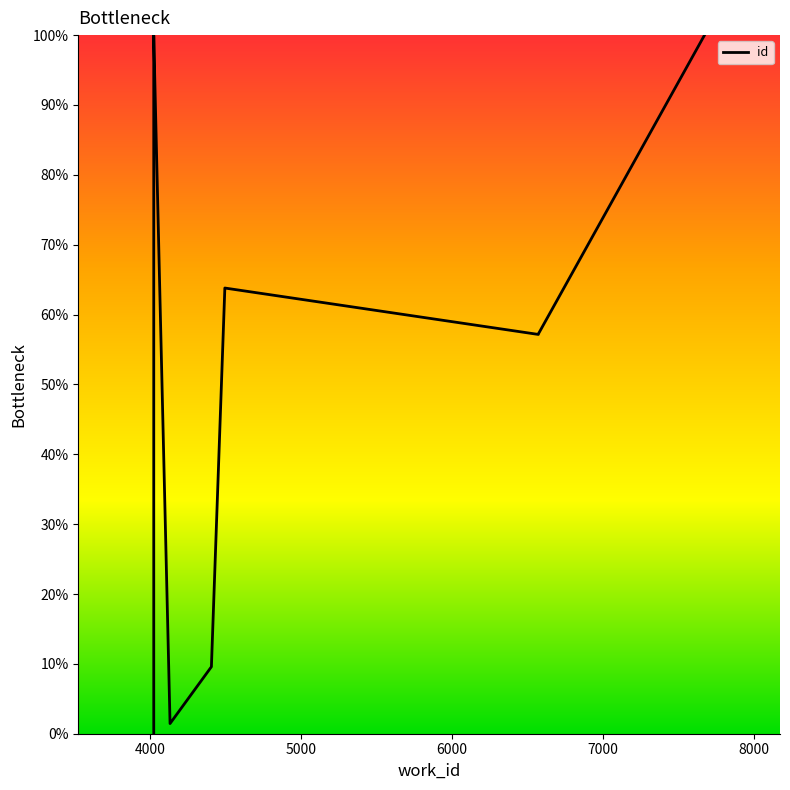

What is the difference between the maximum and minimum values?

100.0